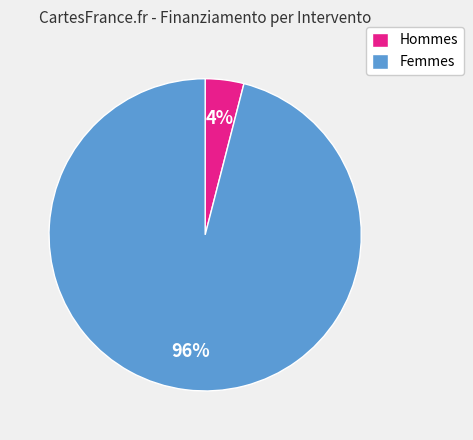

What is the largest slice in the pie chart?

Femmes